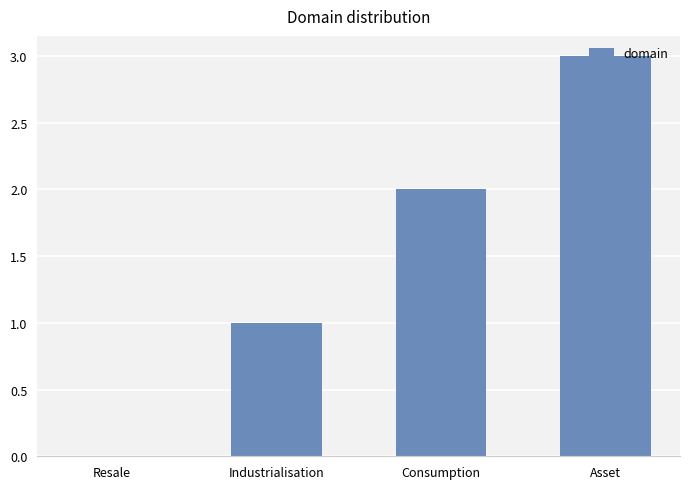

The value at Consumption is 3. True or false?

False